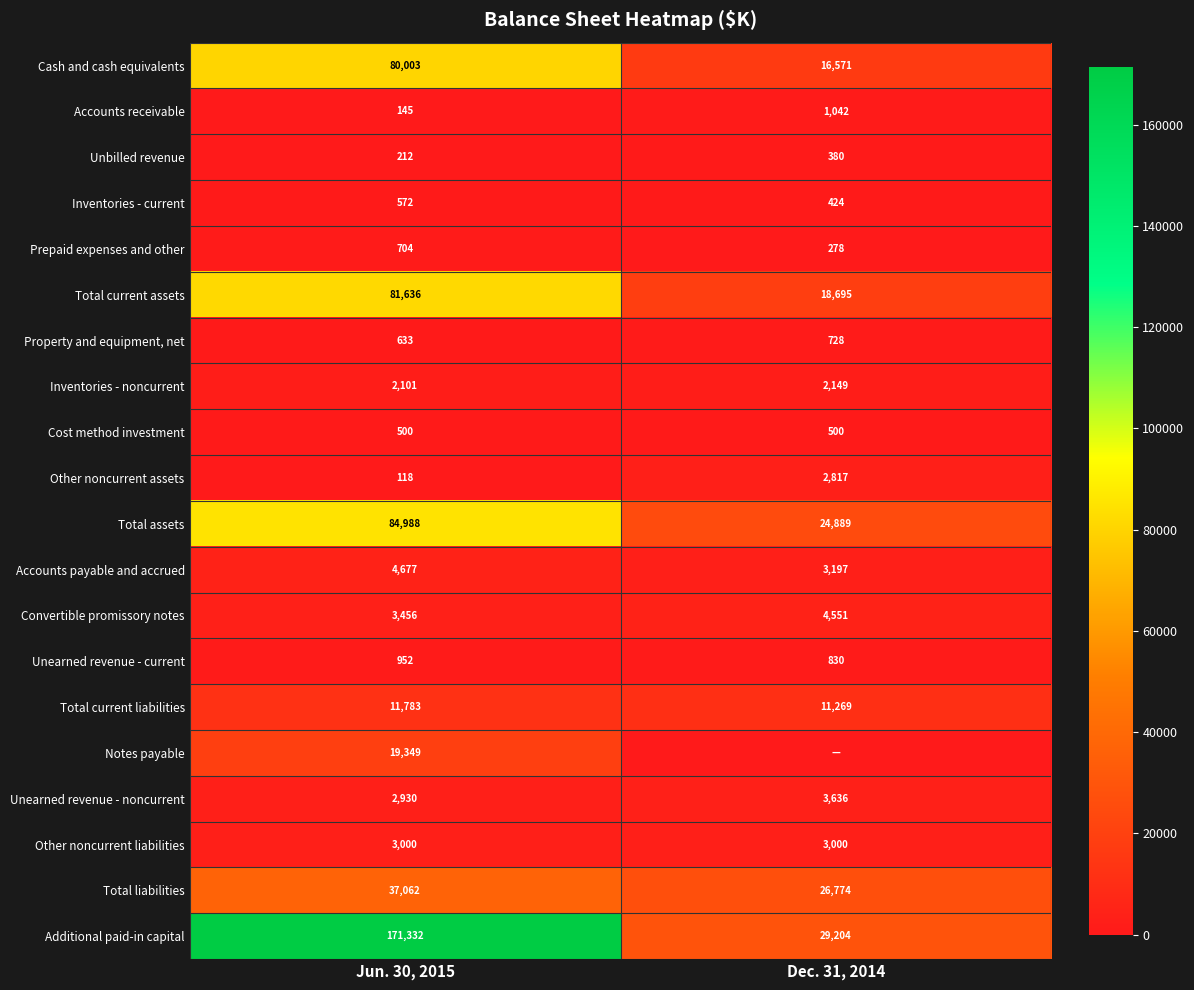

What is the spread (max minus min) of values at Dec. 31, 2014?

29204